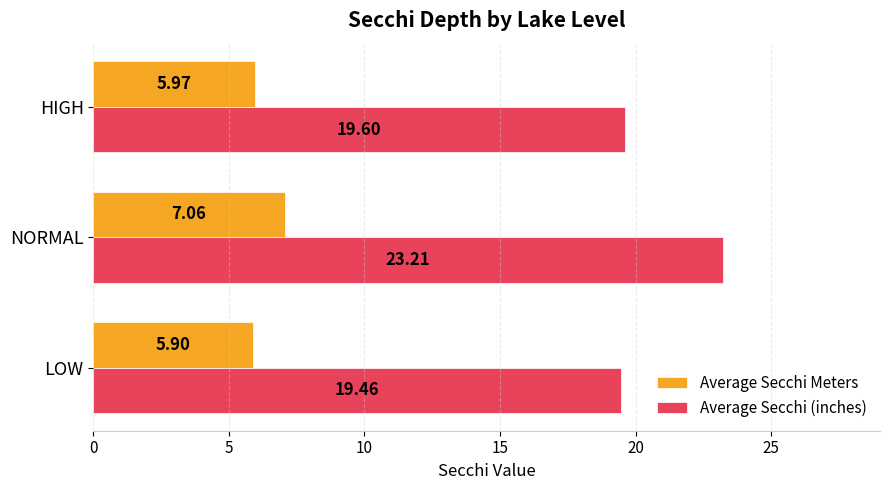

How many data points does each series have?

3